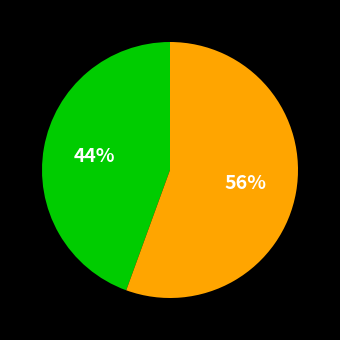

To the nearest percent, what is the average slice percentage?

50%